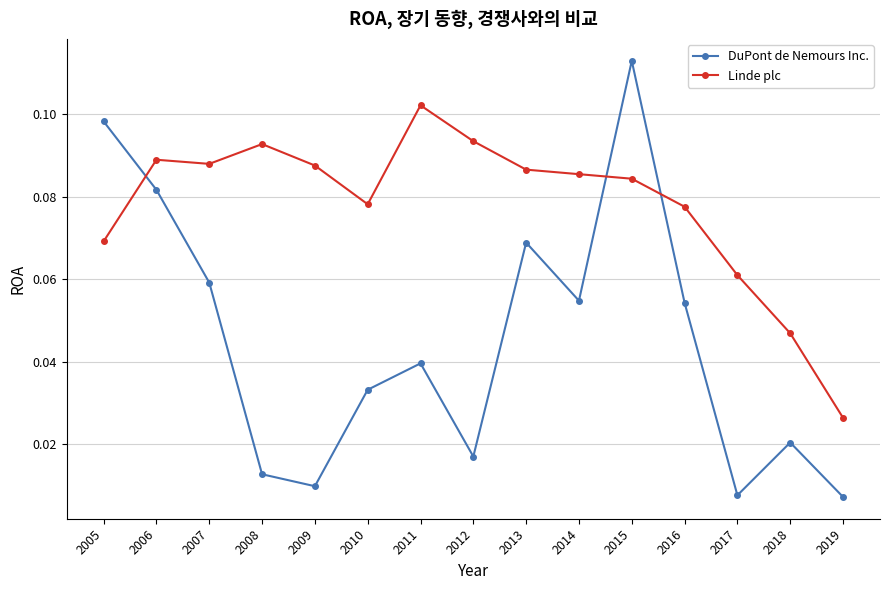

At 2016, list the series in order from largest to smallest.

Linde plc, DuPont de Nemours Inc.